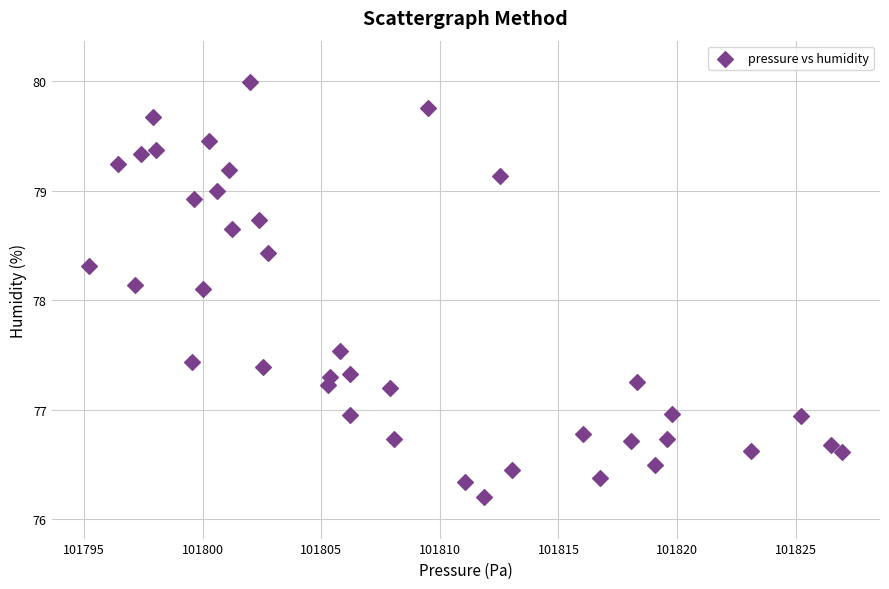

What is the range of Y values (max minus min)?

3.8